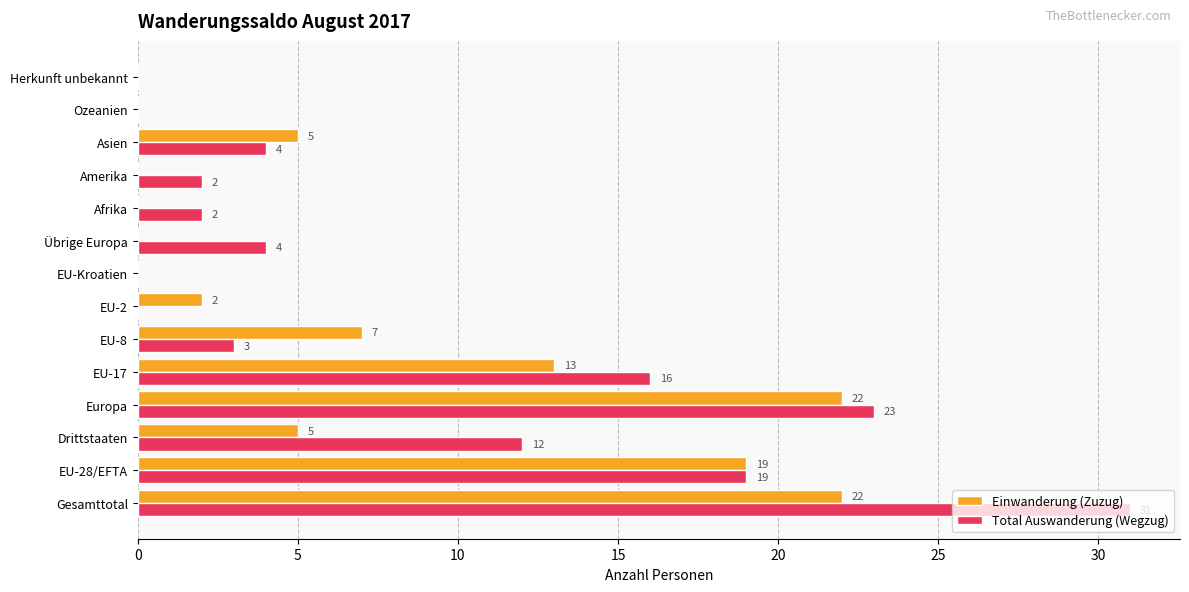

The Total Auswanderung (Wegzug) series shows 4 at Übrige Europa. True or false?

True